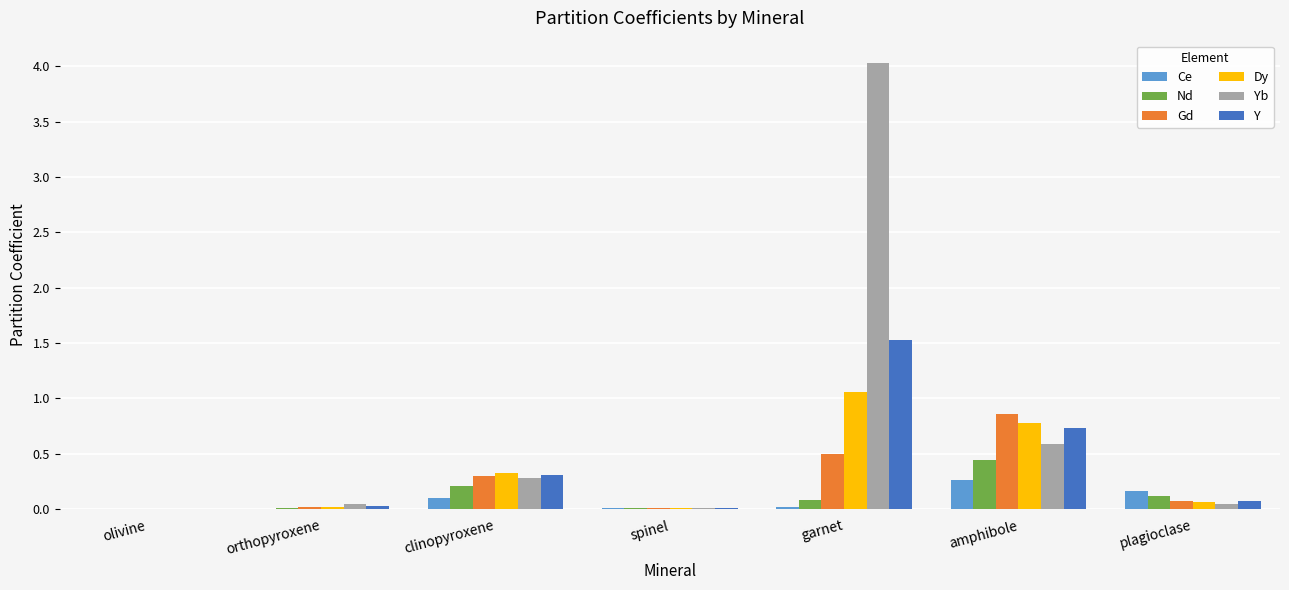

What is the greatest value displayed?

4.0